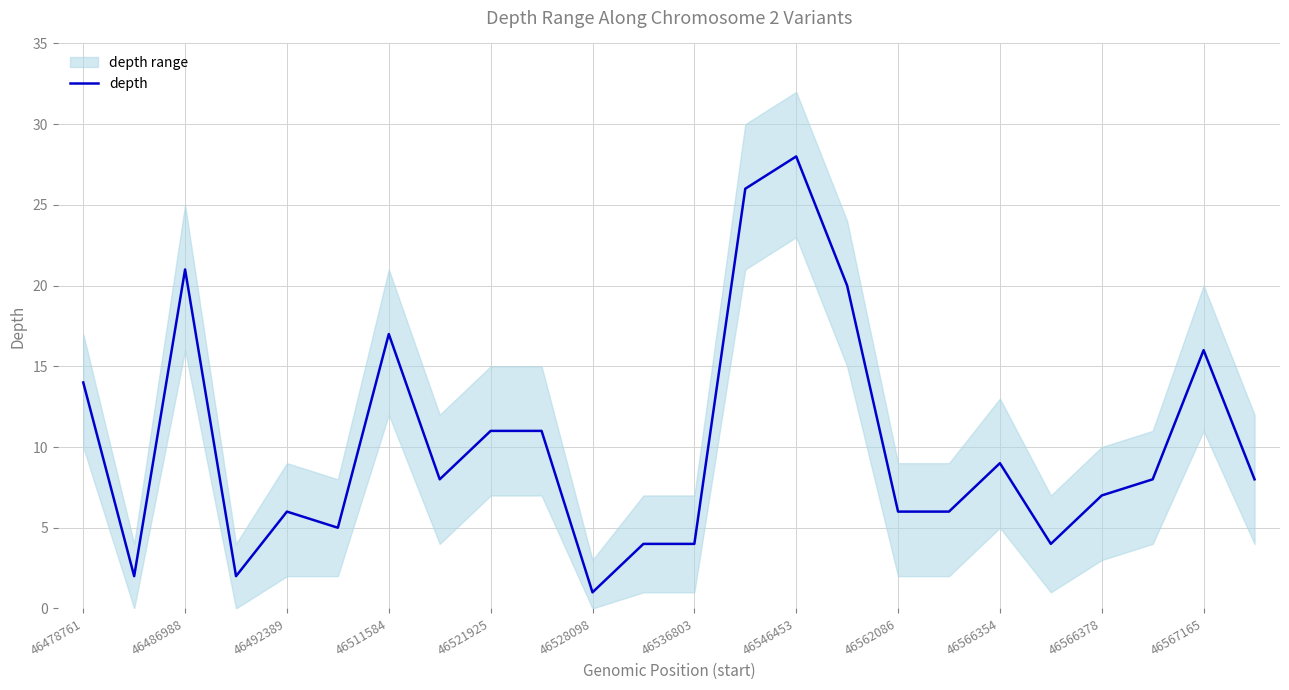

The depth series shows 1 at 46528098. True or false?

True